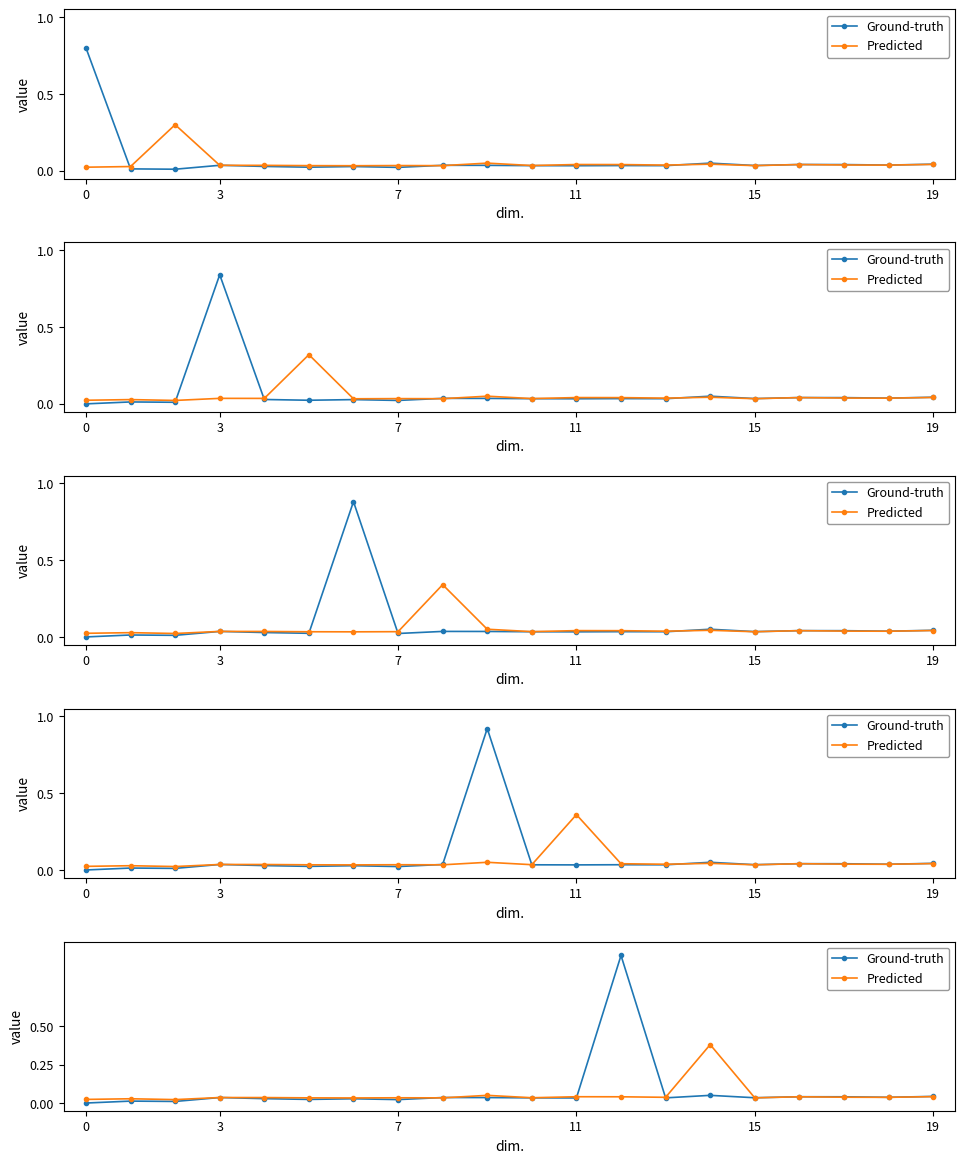

Where is Predicted nearest to the value 0?

7